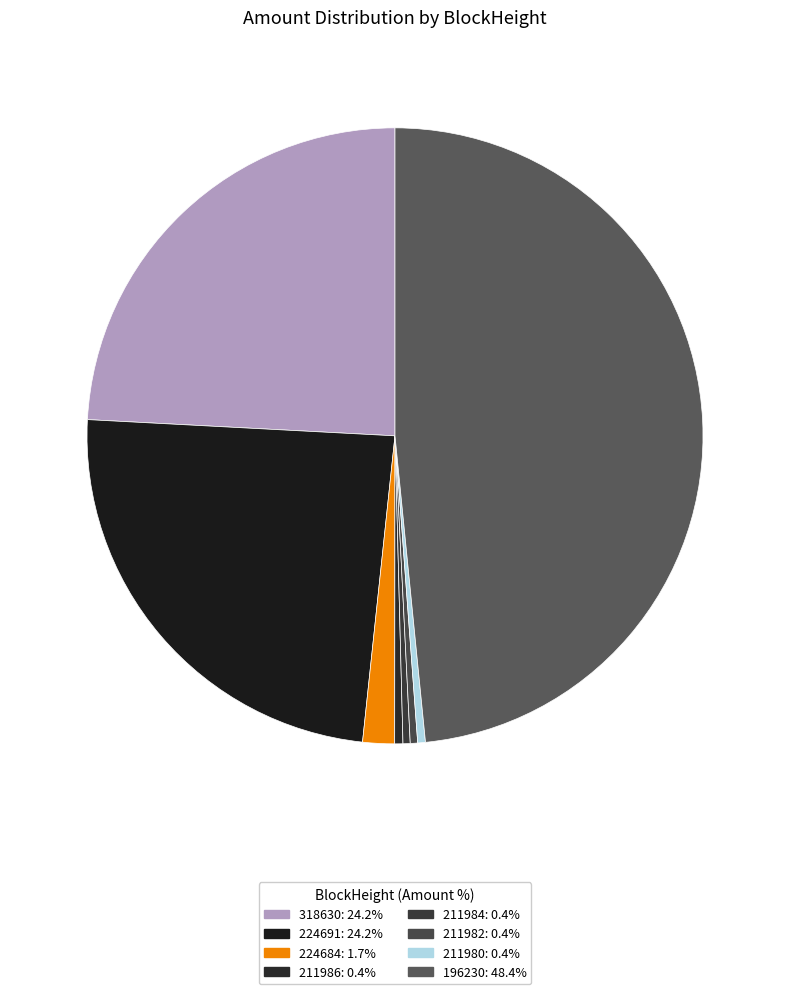

True or false: 318630 accounts for 14% of the total.

False